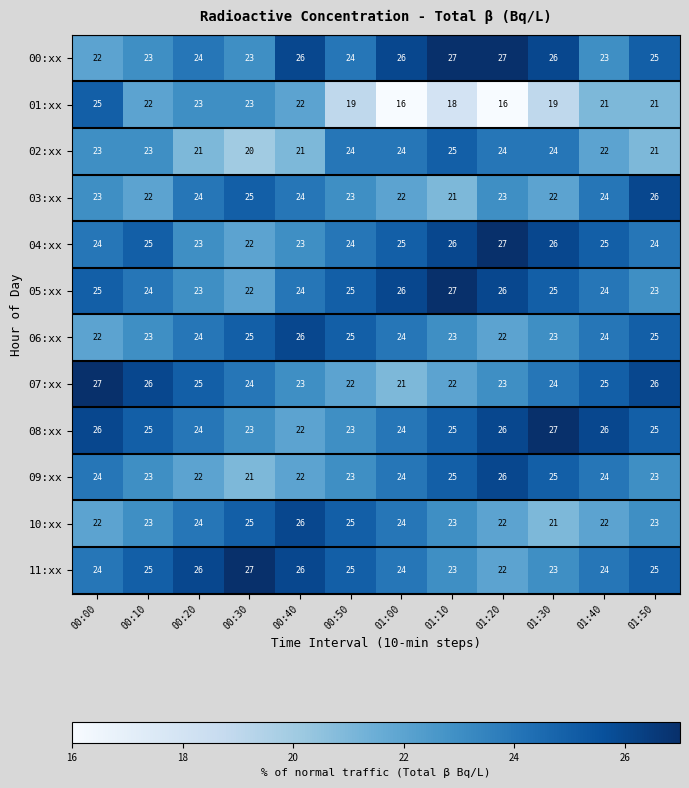

Where does the 08:xx series first go above 25?

00:00